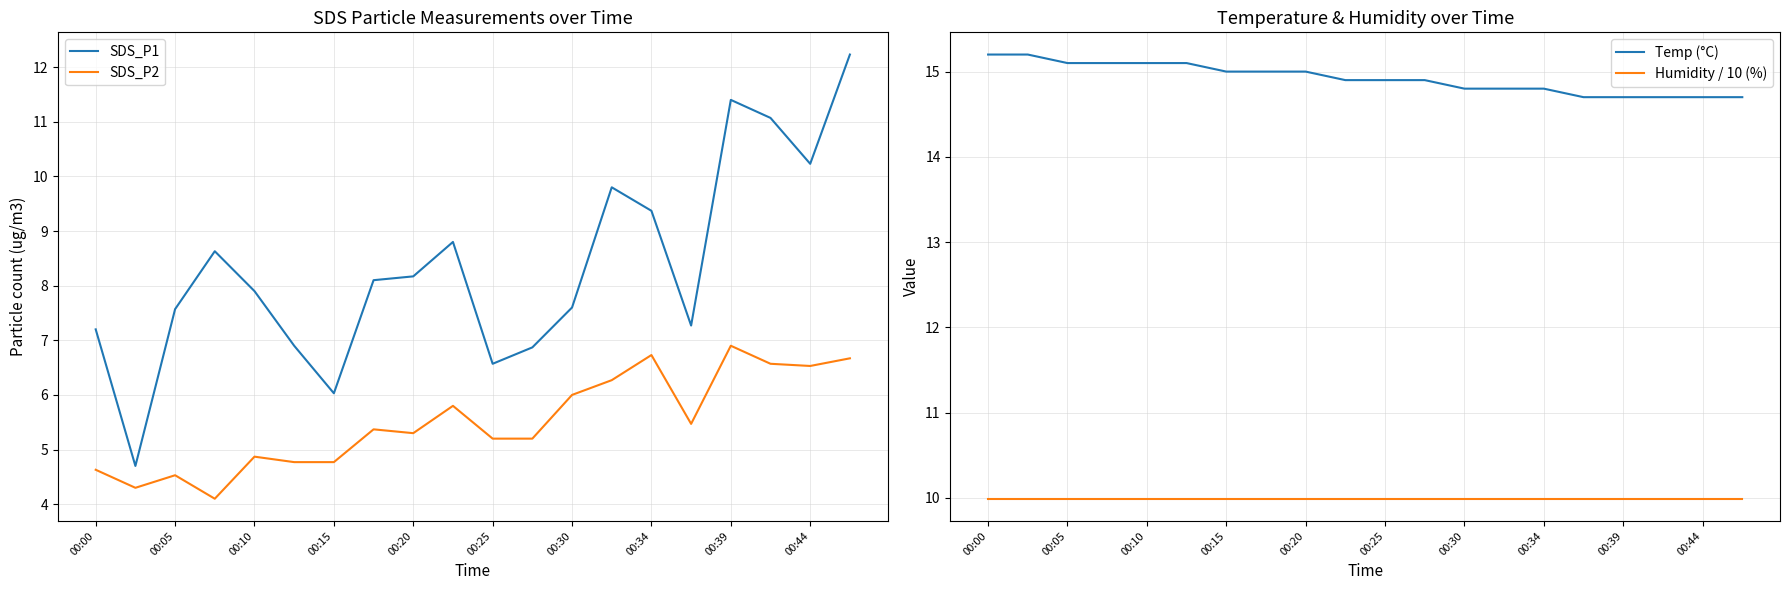

At which category is the sum across all series the highest?

19